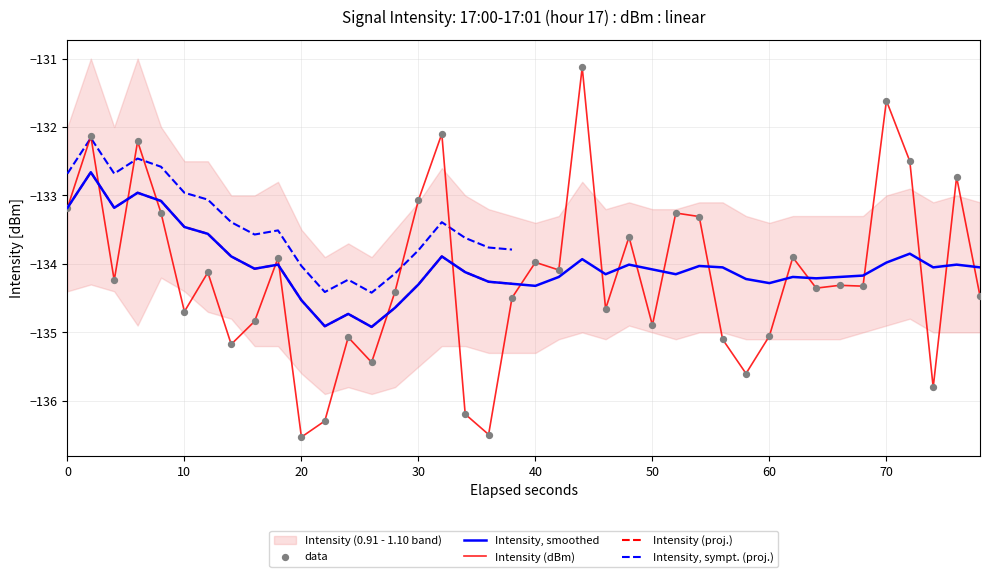

The Intensity, smoothed series shows -133.2 at 0. True or false?

True